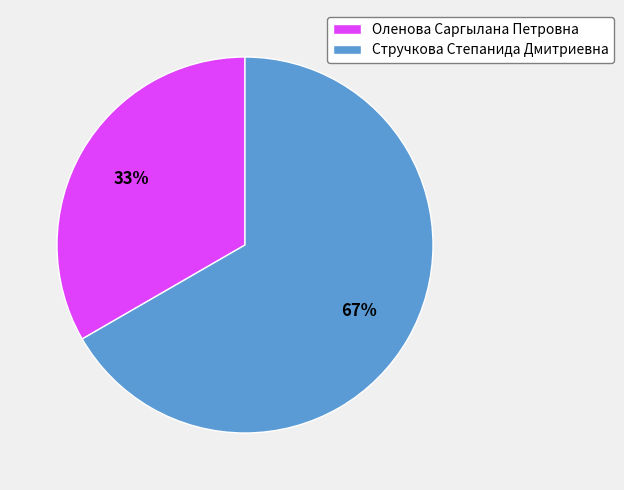

How many segments does this pie chart have?

2